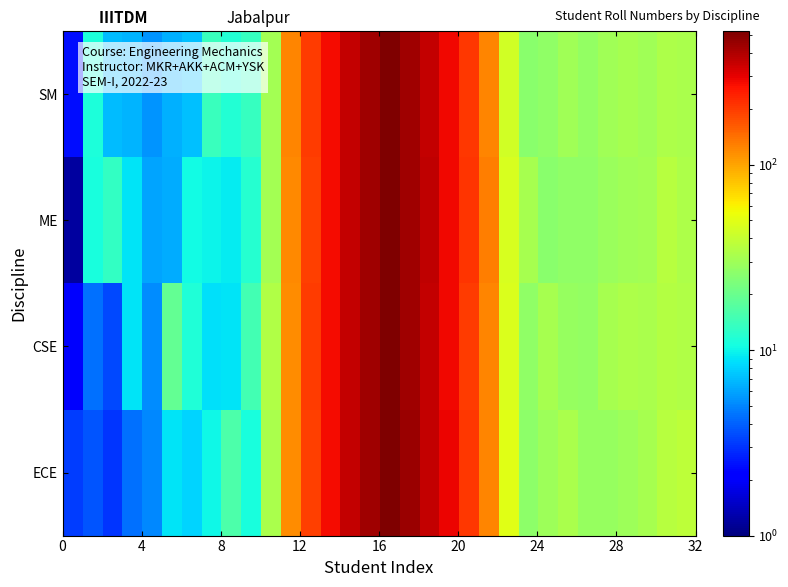

Reading left to right, extract all data points from this chart.

SM: 2.4	11.0	7.0	6.7	5.5	6.5	7.2	14.0	11.8	13.7	31.1	122.5	198.4	274.7	355.6	436.6	518.1	440.2	360.7	281.0	203.8	122.5	44.0	25.4	26.8	30.6	27.7	30.2	31.7	30.1	33.8	32.6
ME: 1.2	10.9	13.1	9.0	6.1	6.3	10.5	9.7	9.4	12.1	31.1	119.2	193.9	277.3	356.1	438.2	519.4	438.6	369.5	284.5	209.4	128.8	45.7	31.6	25.3	26.7	27.1	29.2	30.5	30.9	36.3	33.3
CSE: 2.0	4.3	3.5	8.9	5.2	19.0	11.4	8.7	9.0	15.1	34.7	115.9	197.4	274.2	356.3	436.4	523.0	440.9	360.2	280.2	202.1	123.2	46.9	27.0	31.5	27.9	27.4	31.7	33.3	32.5	35.4	34.0
ECE: 3.2	3.7	3.1	4.3	5.1	9.0	8.1	10.1	16.1	10.9	32.6	116.2	193.8	274.2	356.0	436.5	525.0	443.0	362.0	286.2	205.9	122.6	49.7	26.3	29.9	32.8	28.1	28.3	29.8	31.7	36.1	37.9